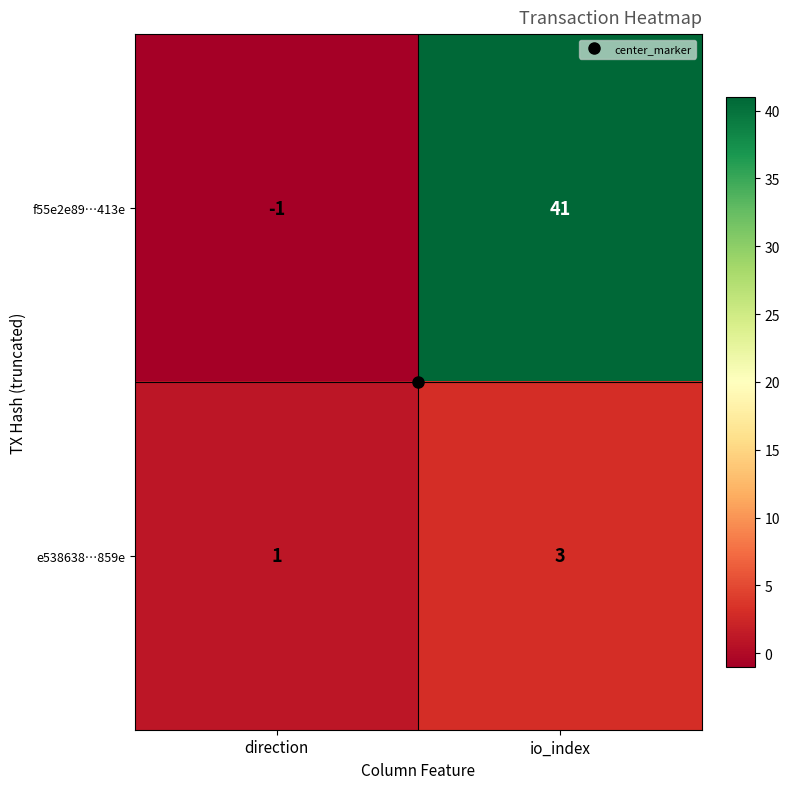

At io_index, list the series in order from largest to smallest.

f55e2e89…413e, e538638…859e